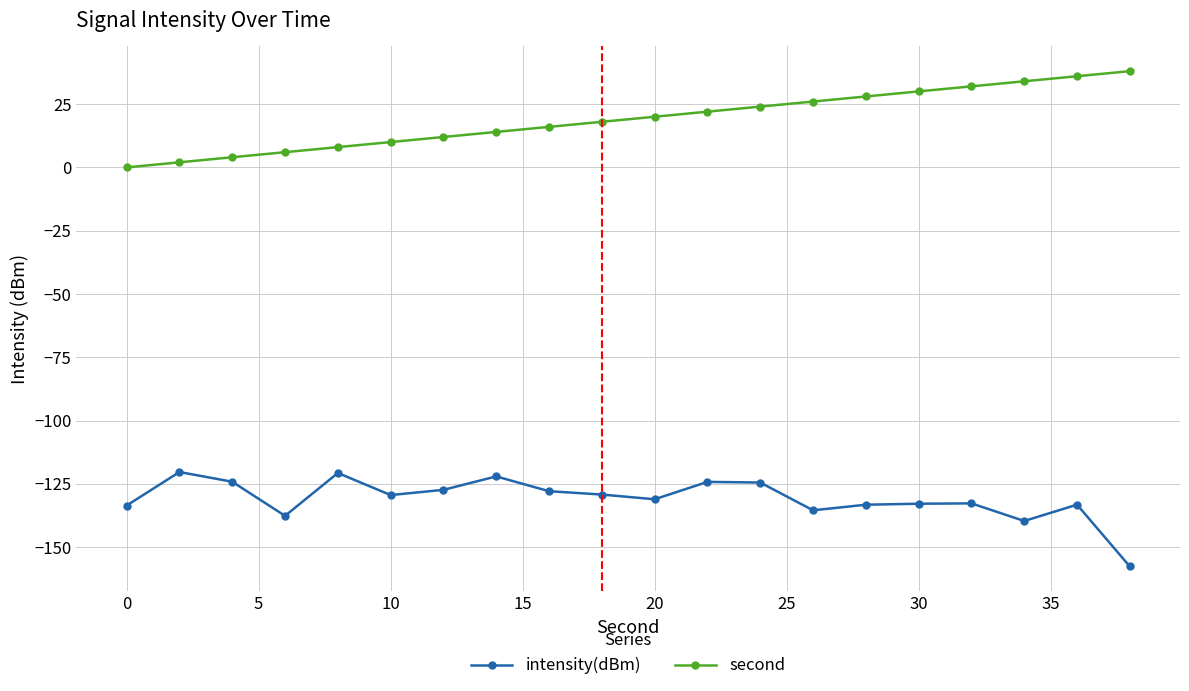

Rank the series by their average value, from highest to lowest.

second, intensity(dBm)